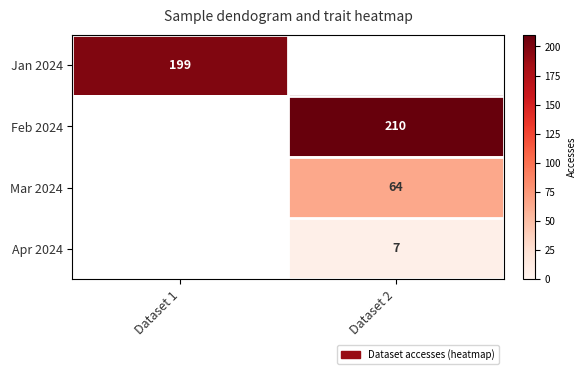

Between Dataset 2 and Dataset 1, which is larger?

Dataset 1